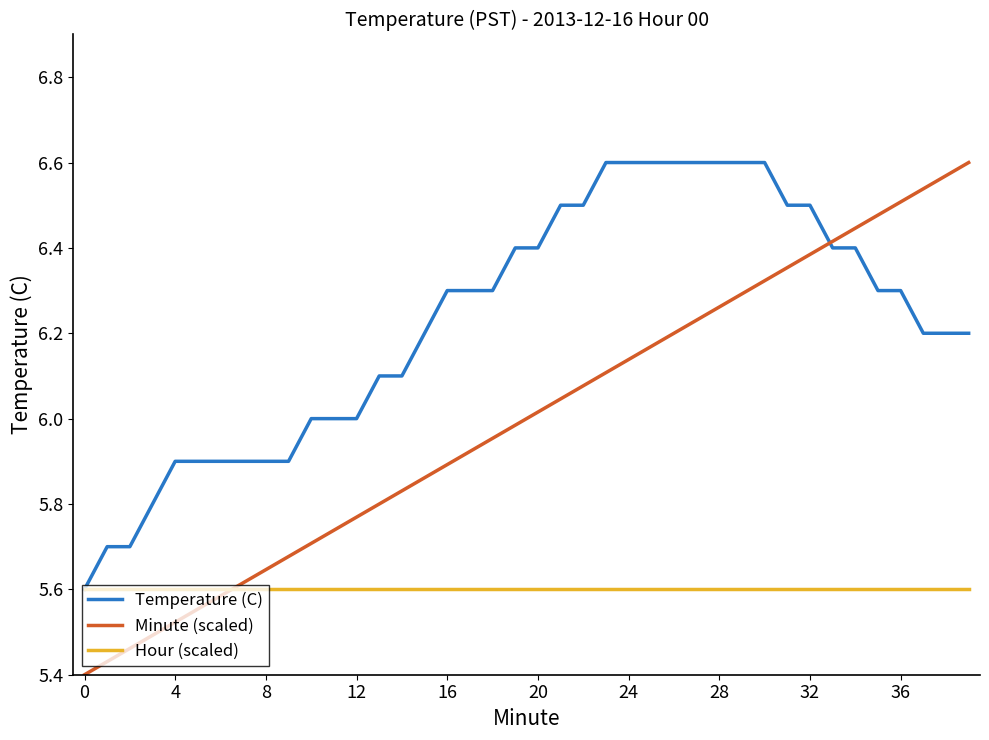

List the series in order of their overall mean, highest first.

Temperature (C), Minute (scaled), Hour (scaled)